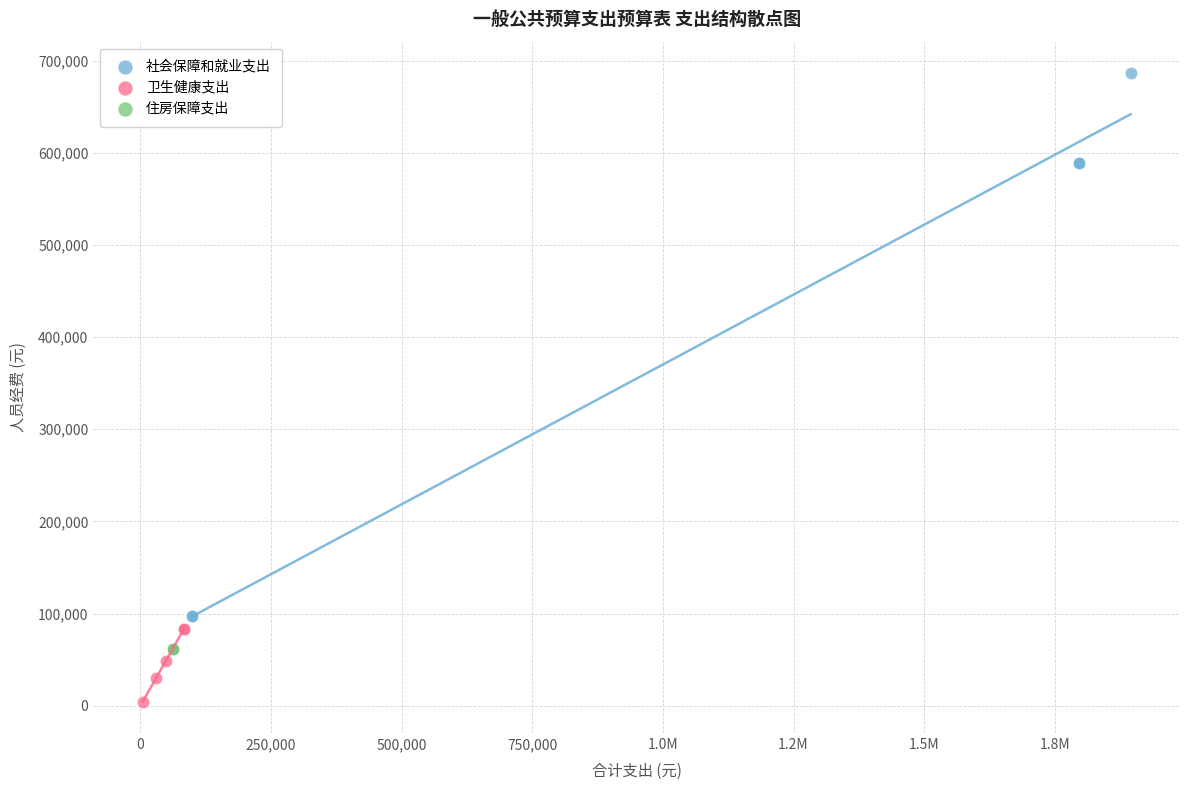

Which series reaches the minimum Y coordinate?

卫生健康支出